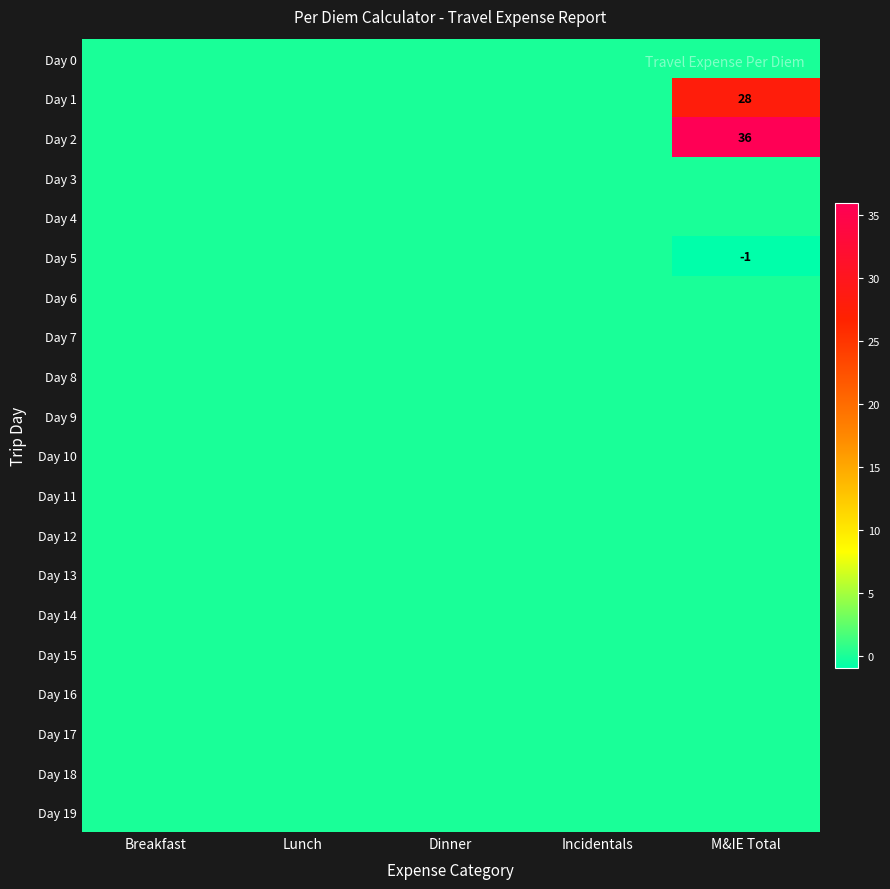

What is the maximum value shown in the chart?

36